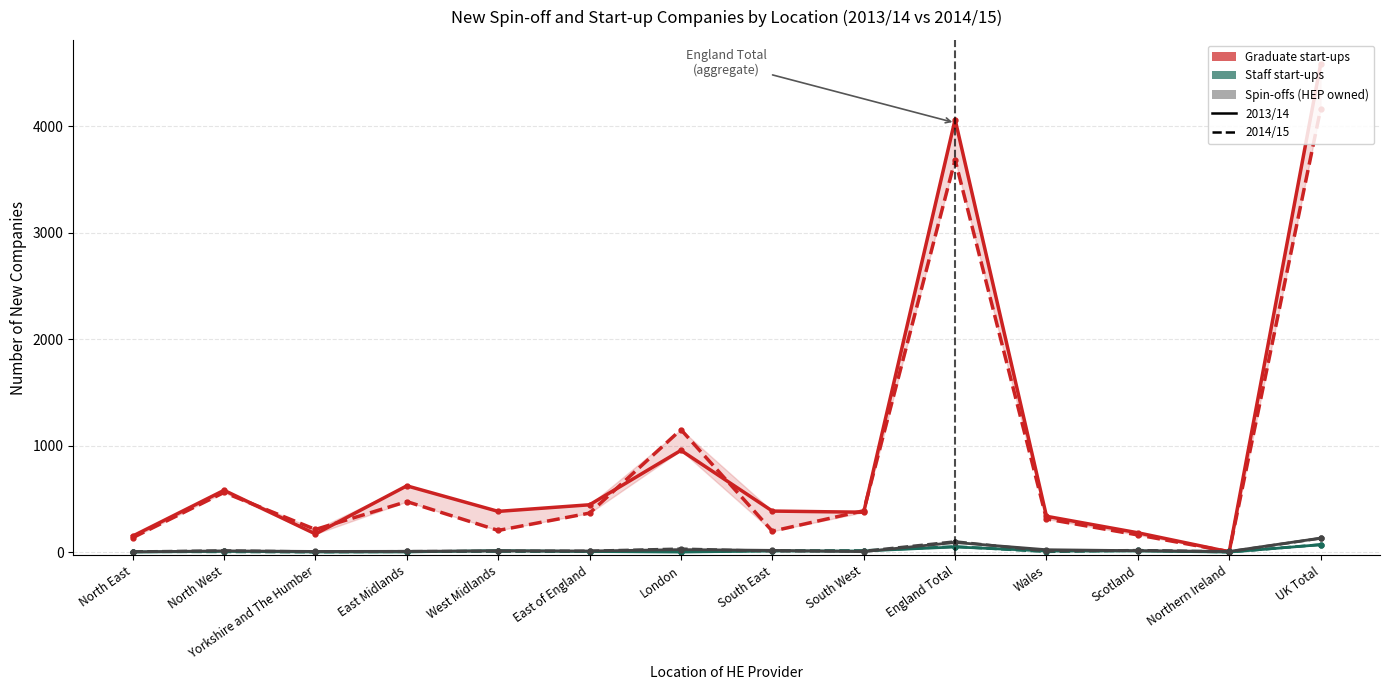

What is the difference between the highest and lowest values at Northern Ireland?

6